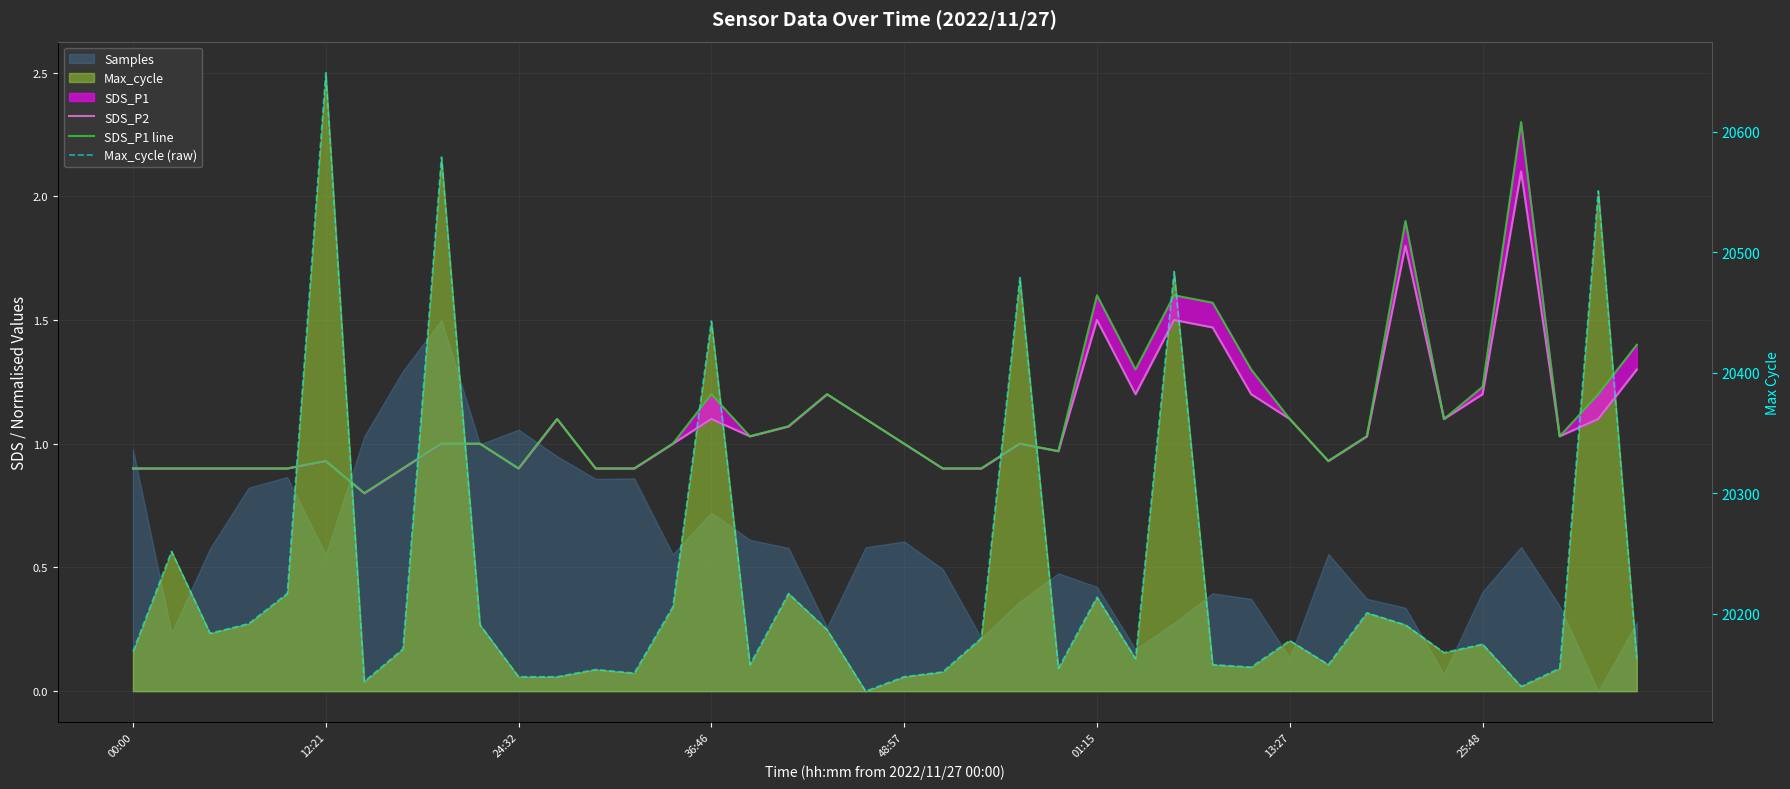

Rank the series at 13:27 from lowest to highest value.

SDS_P2, SDS_P1 line, Max_cycle (raw)